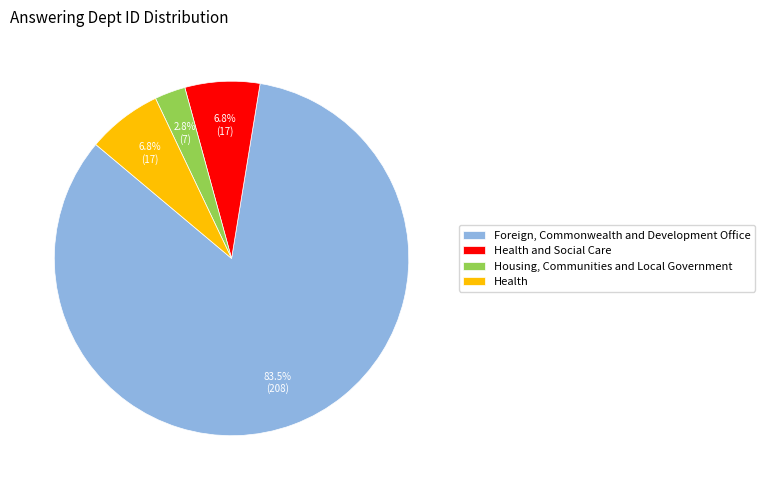

Is there any slice that represents more than half of the pie?

Yes